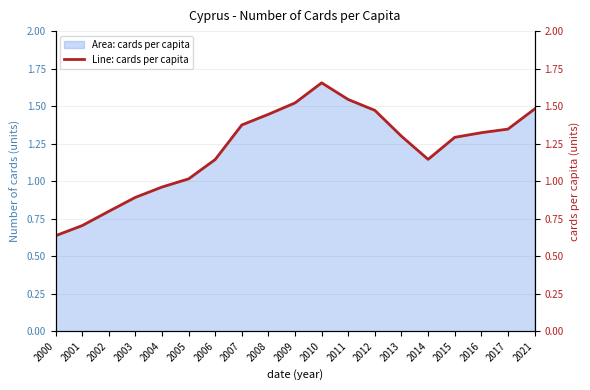

Approximately how many times larger is the value at 2008 compared to 2010?

0.9